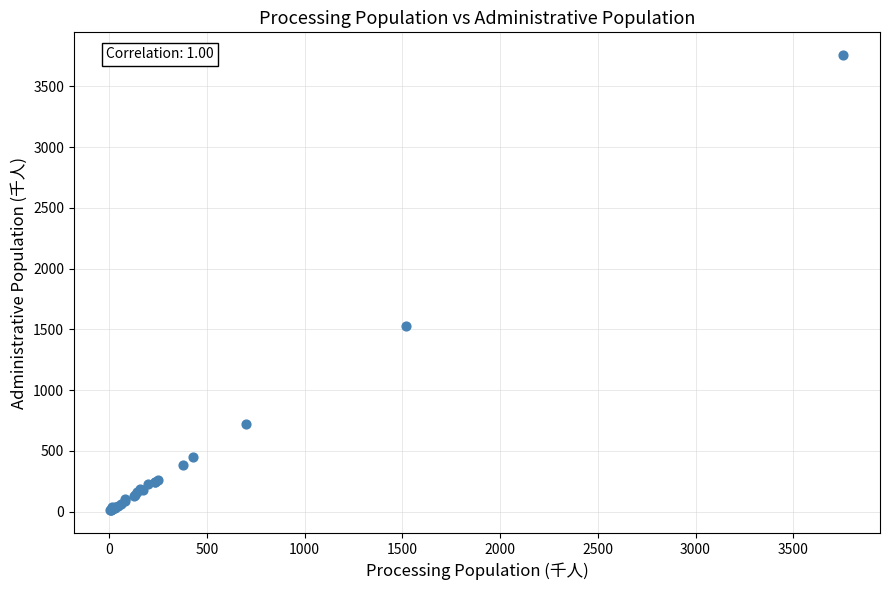

What Y value in the scatter plot is closest to 1883?

1527.4